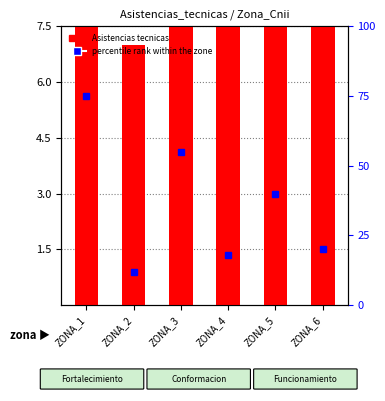

Reading left to right, what are all the values shown in this chart?

ZONA_1=37	ZONA_2=7	ZONA_3=28	ZONA_4=9	ZONA_5=20	ZONA_6=10